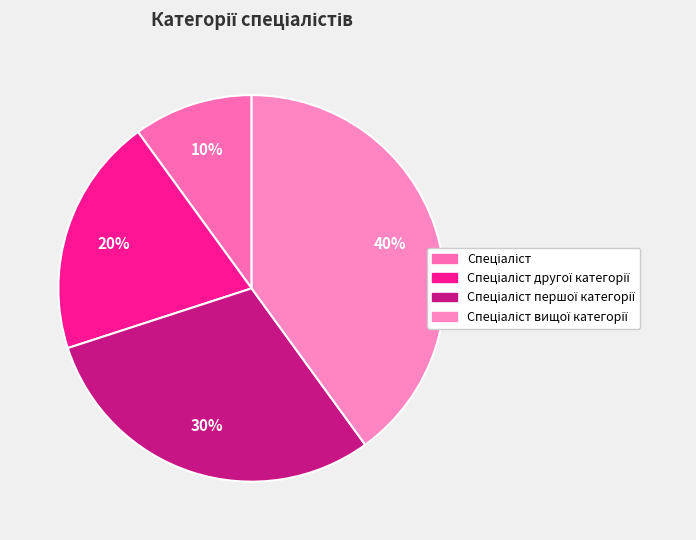

How many segments does this pie chart have?

4